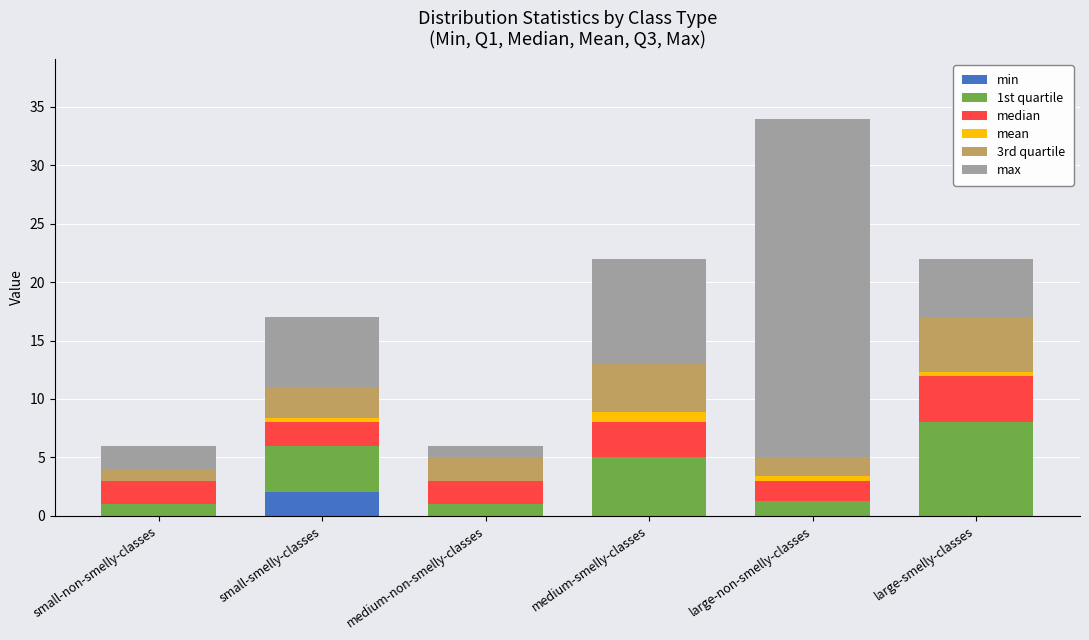

At which category is the sum across all series the highest?

large-non-smelly-classes